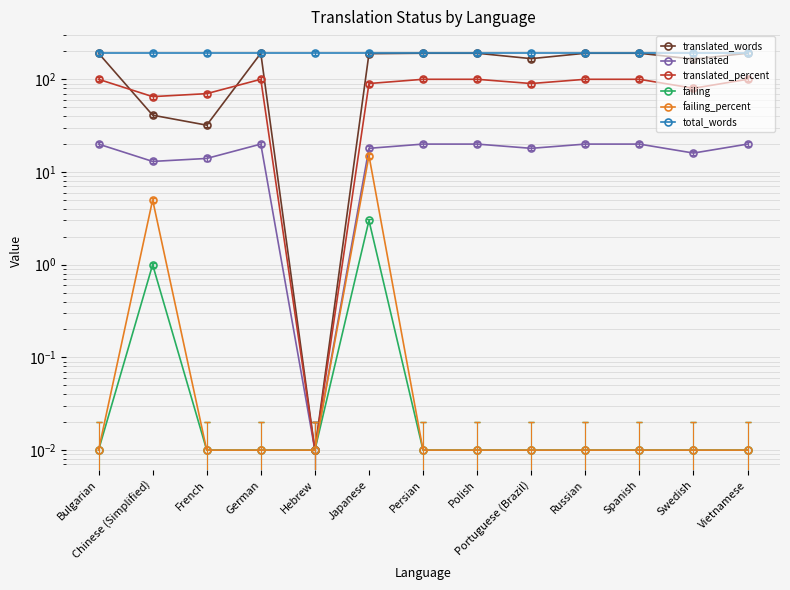

Reading right to left, transcribe all the data shown in this chart.

translated_words: Vietnamese=191.0	Swedish=165.0	Spanish=191.0	Russian=191.0	Portuguese (Brazil)=167.0	Polish=191.0	Persian=191.0	Japanese=189.0	Hebrew=0.0	German=191.0	French=32.0	Chinese (Simplified)=41.0	Bulgarian=191.0
translated: Vietnamese=20.0	Swedish=16.0	Spanish=20.0	Russian=20.0	Portuguese (Brazil)=18.0	Polish=20.0	Persian=20.0	Japanese=18.0	Hebrew=0.0	German=20.0	French=14.0	Chinese (Simplified)=13.0	Bulgarian=20.0
translated_percent: Vietnamese=100.0	Swedish=80.0	Spanish=100.0	Russian=100.0	Portuguese (Brazil)=90.0	Polish=100.0	Persian=100.0	Japanese=90.0	Hebrew=0.0	German=100.0	French=70.0	Chinese (Simplified)=65.0	Bulgarian=100.0
failing: Vietnamese=0.0	Swedish=0.0	Spanish=0.0	Russian=0.0	Portuguese (Brazil)=0.0	Polish=0.0	Persian=0.0	Japanese=3.0	Hebrew=0.0	German=0.0	French=0.0	Chinese (Simplified)=1.0	Bulgarian=0.0
failing_percent: Vietnamese=0.0	Swedish=0.0	Spanish=0.0	Russian=0.0	Portuguese (Brazil)=0.0	Polish=0.0	Persian=0.0	Japanese=15.0	Hebrew=0.0	German=0.0	French=0.0	Chinese (Simplified)=5.0	Bulgarian=0.0
total_words: Vietnamese=191.0	Swedish=191.0	Spanish=191.0	Russian=191.0	Portuguese (Brazil)=191.0	Polish=191.0	Persian=191.0	Japanese=191.0	Hebrew=191.0	German=191.0	French=191.0	Chinese (Simplified)=191.0	Bulgarian=191.0